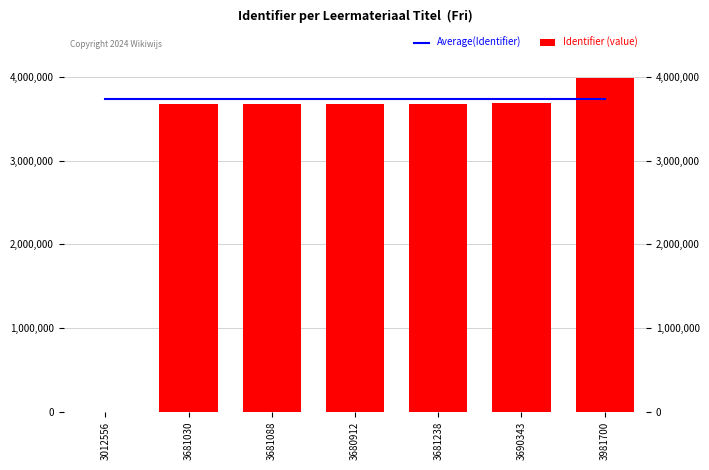

At which label is Average(Identifier) closest to 3732718?

3012556